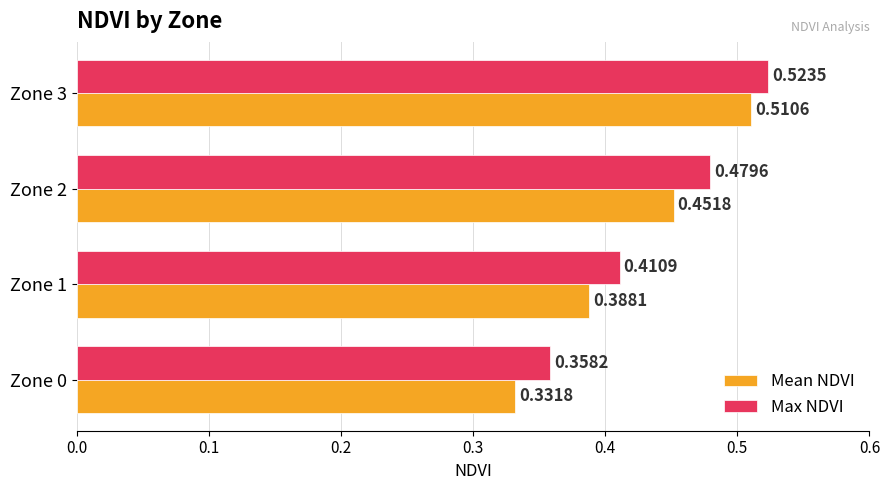

What are all the series names shown in the legend?

Mean NDVI, Max NDVI